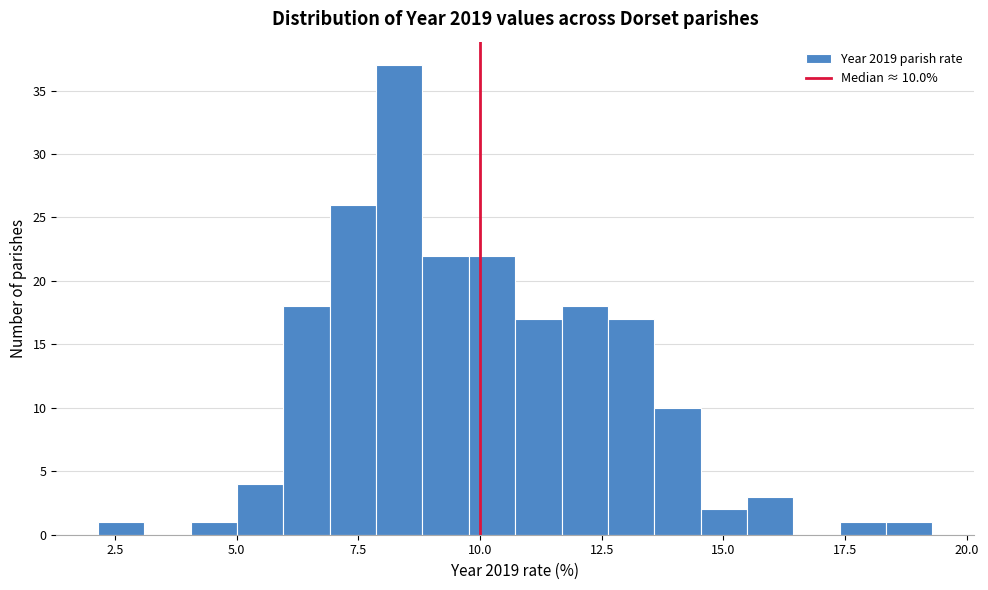

Around what value on the x-axis is the tallest bar? Give the approximate position of its centre, as read against the axis.

8.5